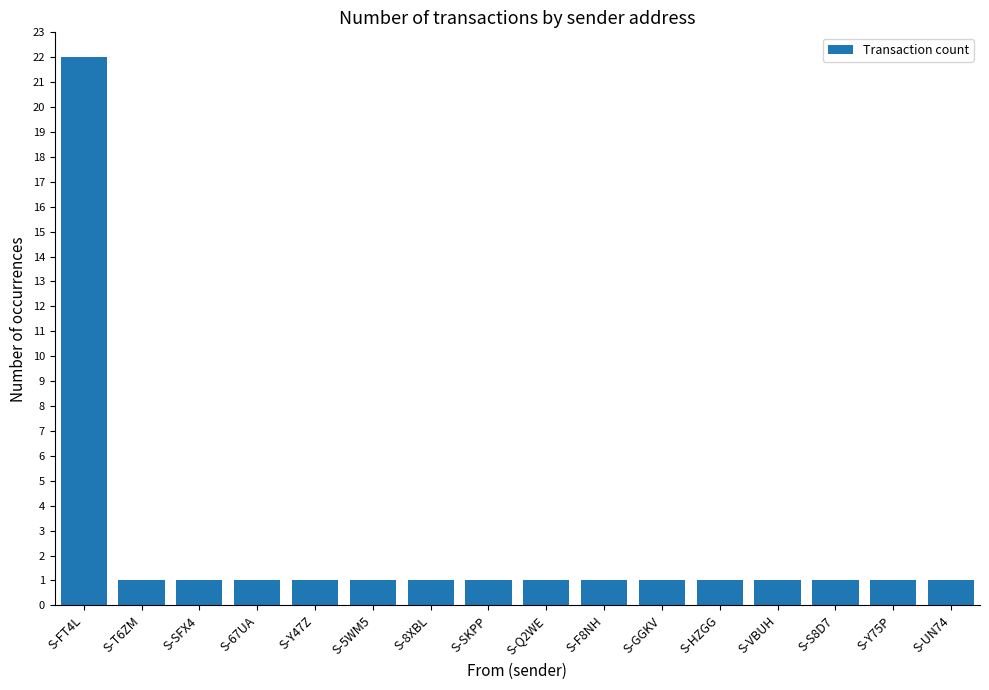

The value at S-67UA is 1. True or false?

True